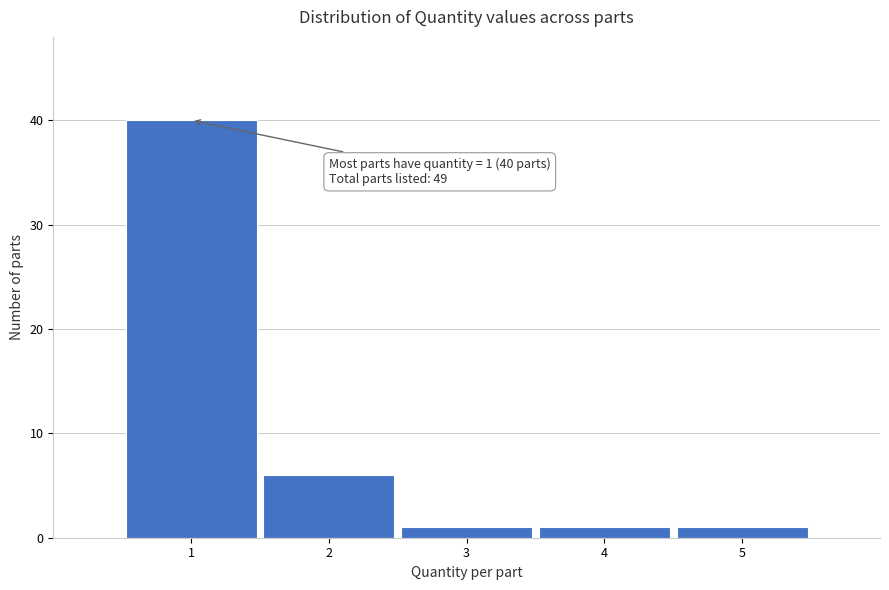

Over which range of the x-axis is the bar tallest?

0.5 to 1.5